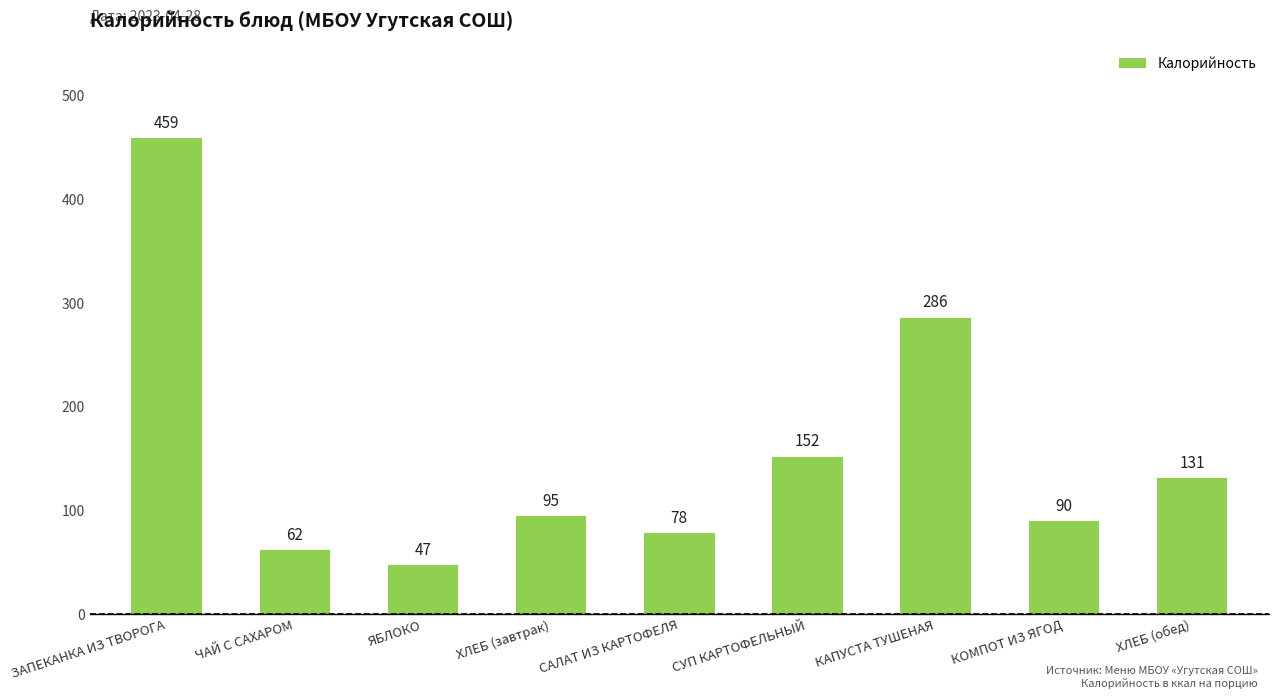

List the labels in order of value, smallest first.

ЯБЛОКО, ЧАЙ С САХАРОМ, САЛАТ ИЗ КАРТОФЕЛЯ, КОМПОТ ИЗ ЯГОД, ХЛЕБ (завтрак), ХЛЕБ (обед), СУП КАРТОФЕЛЬНЫЙ, КАПУСТА ТУШЕНАЯ, ЗАПЕКАНКА ИЗ ТВОРОГА